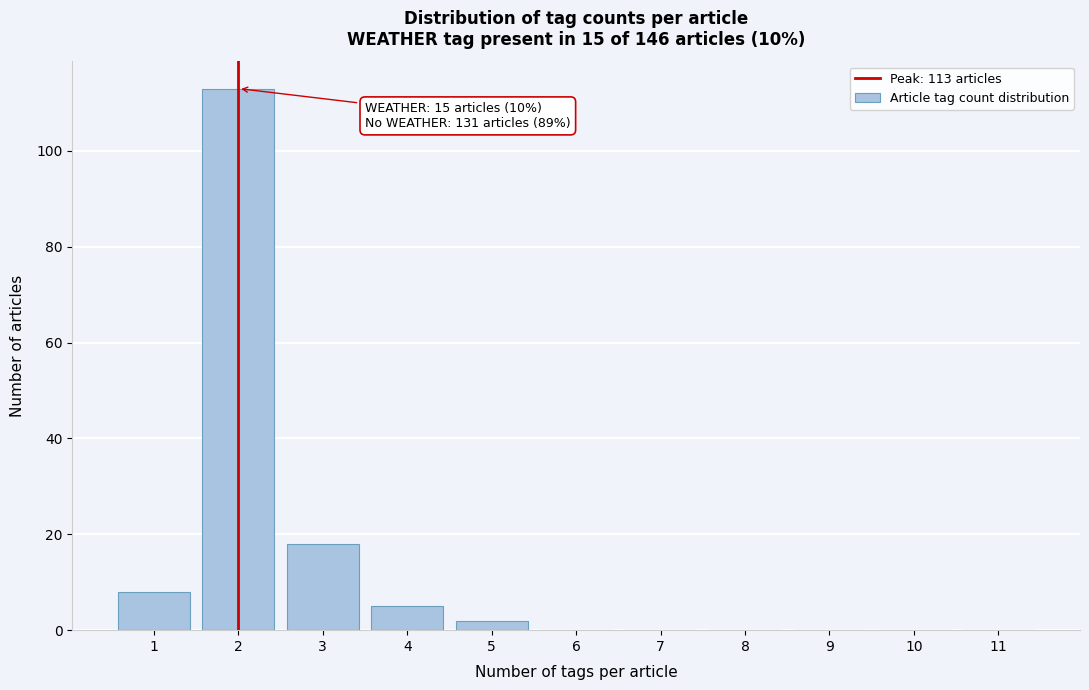

Reading right to left, transcribe all the data shown in this chart.

11=0	10=0	9=0	8=0	7=0	6=0	5=2	4=5	3=18	2=113	1=8